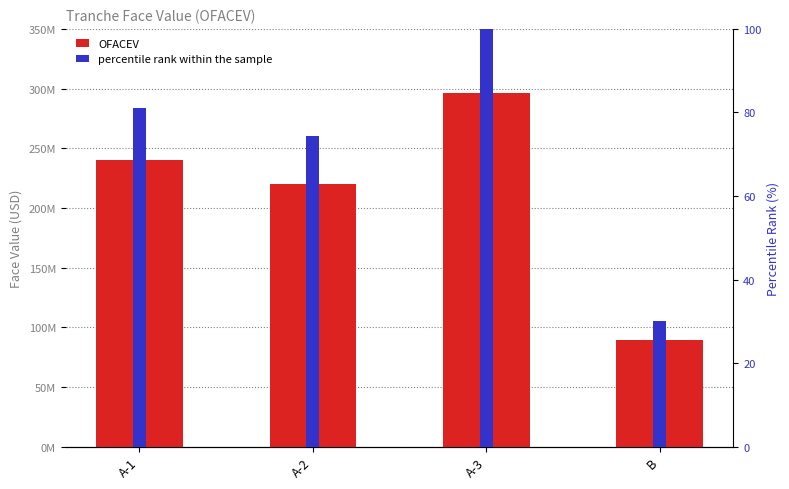

At which label is OFACEV closest to 192500000?

A-2